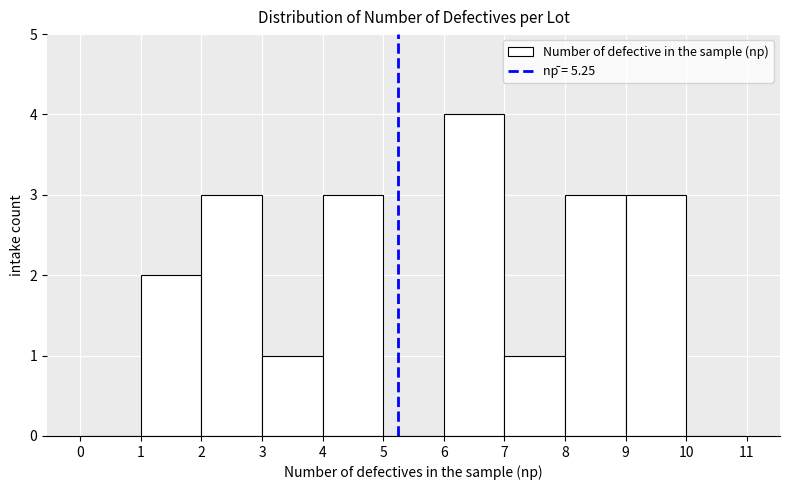

Which range on the x-axis has the tallest bar?

6 to 7